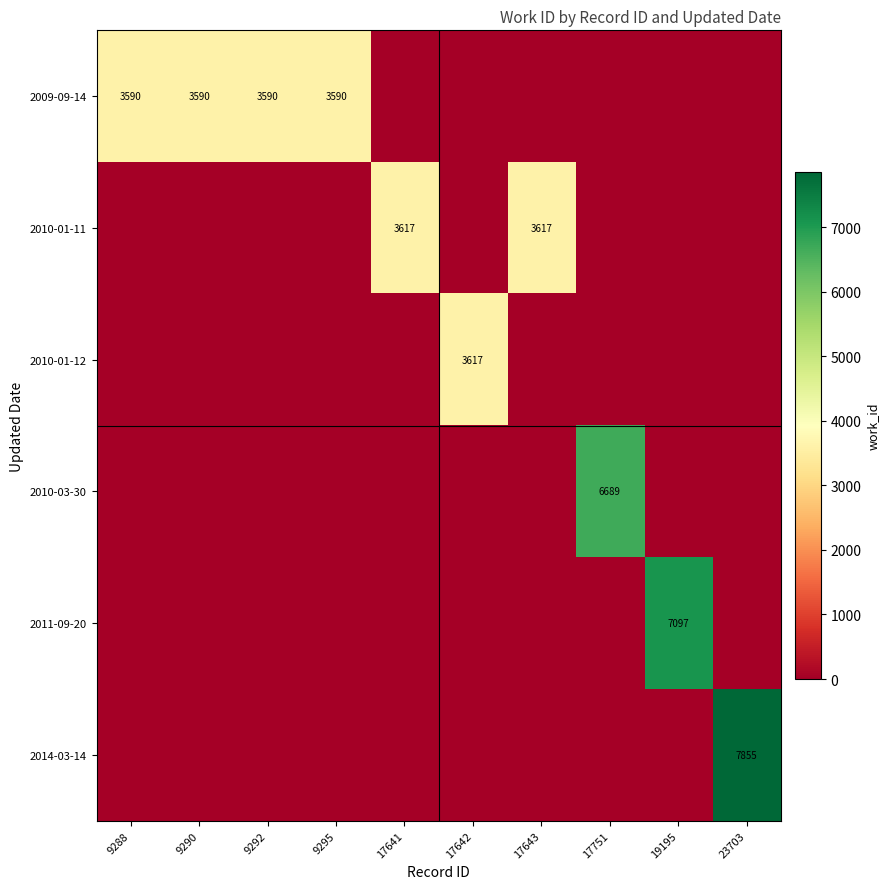

True or false: 2010-03-30 has a value of 6689 at 17751.

True